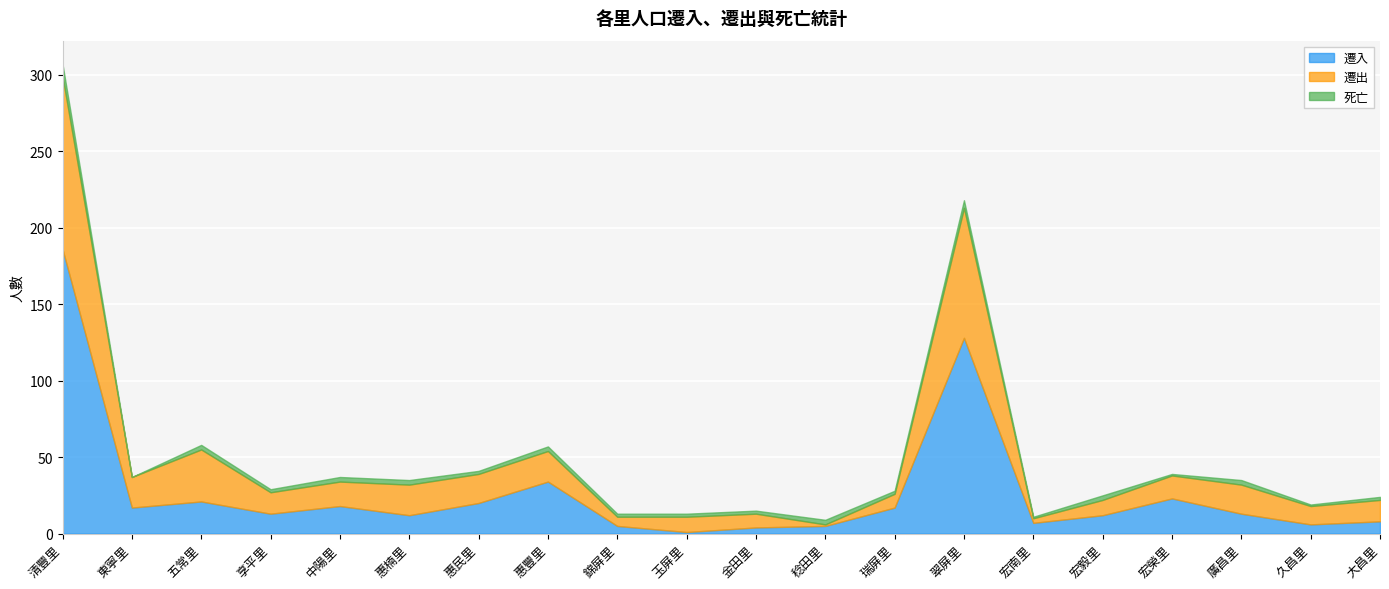

Rank the series at 瑞屏里 from highest to lowest value.

遷入, 遷出, 死亡